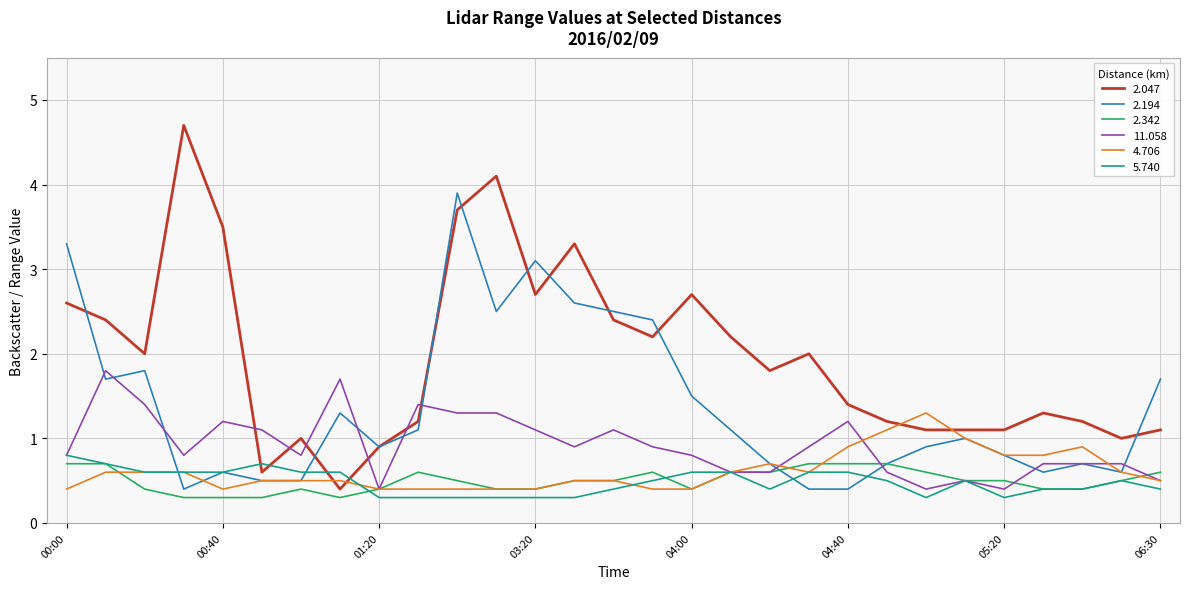

What is the minimum value shown in the chart?

0.3